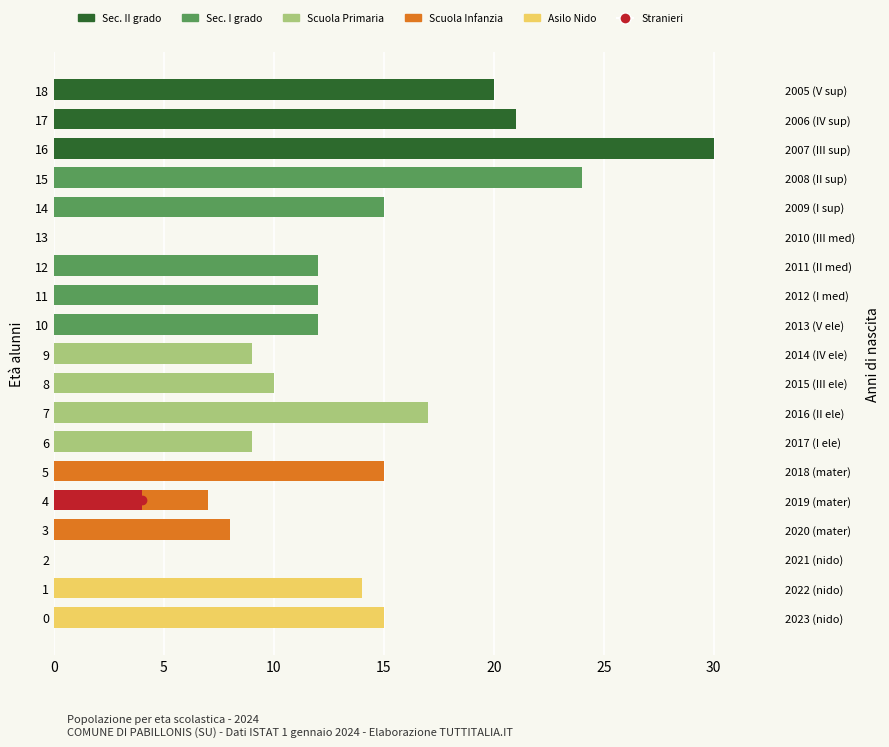

Are the bars horizontal?

Yes